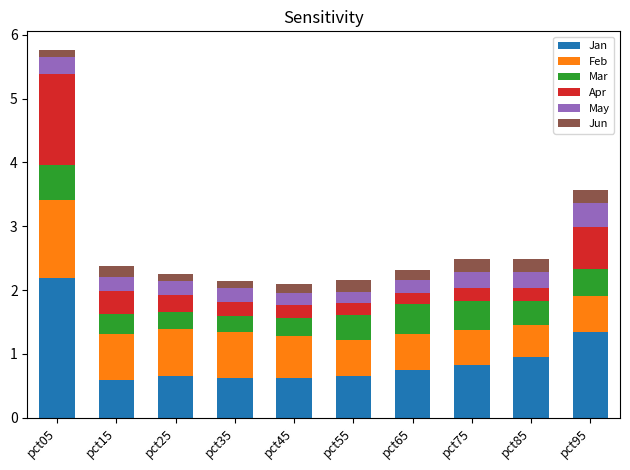

The value of Jan at pct65 is 0.7. True or false?

True